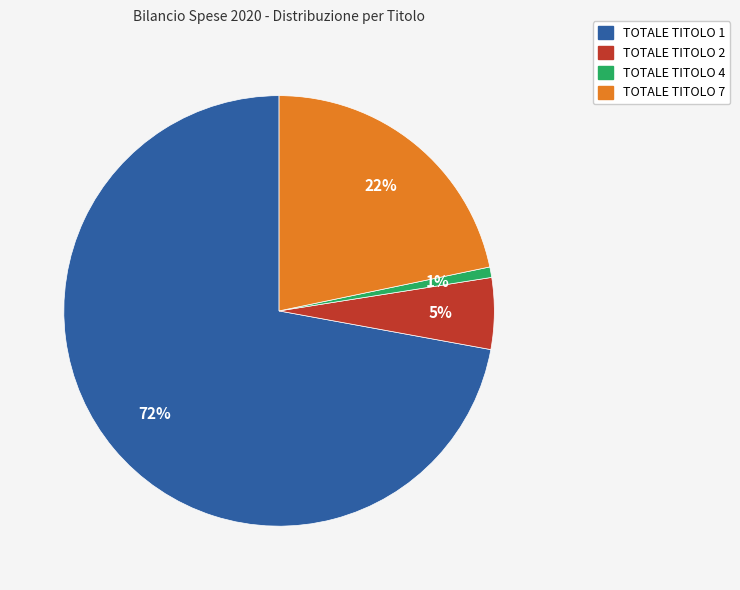

To the nearest percent, what is the difference between the largest and smallest slice percentages?

71%